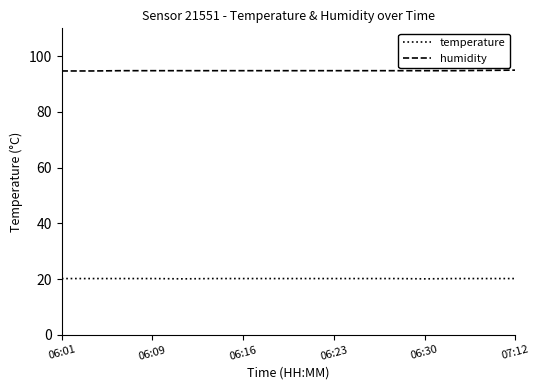

True or false: temperature and humidity cross at least once.

False